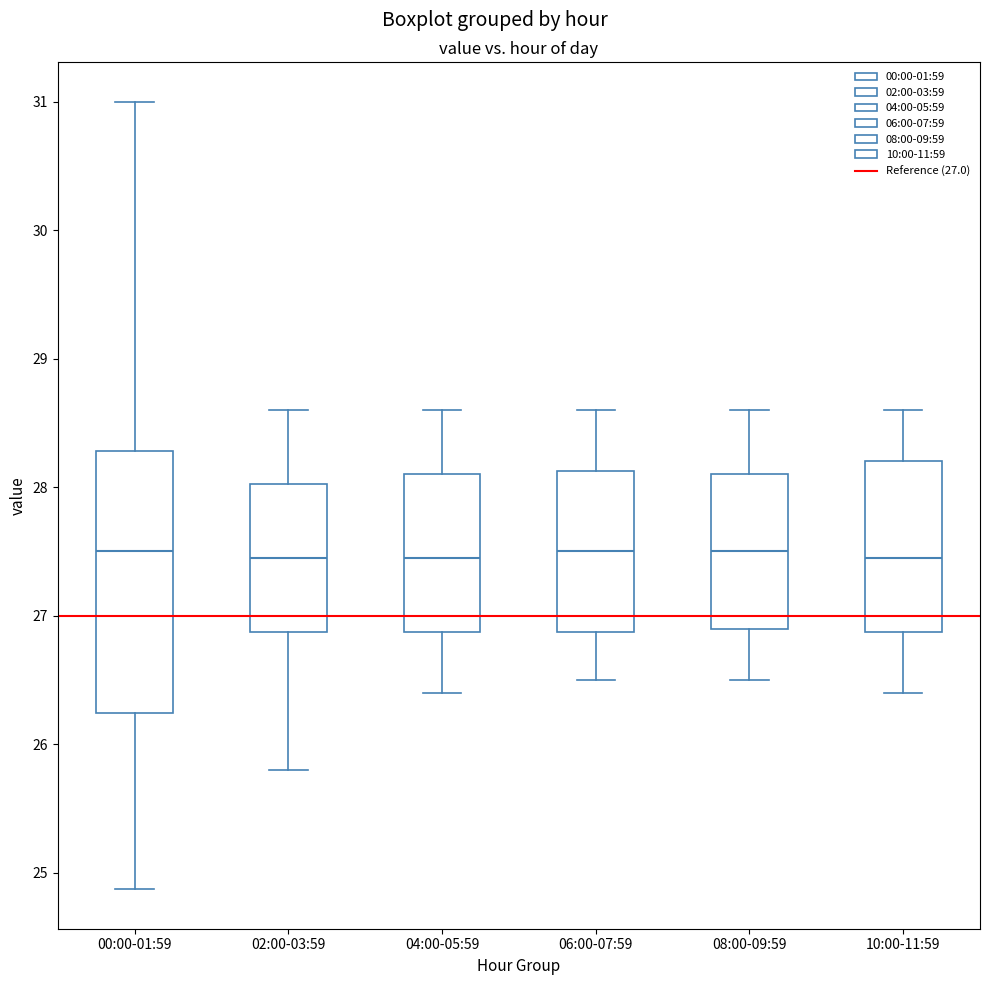

Reading left to right, read every box against the y-axis: the position of its median line, the range the box covers, and the ends of its whiskers. The values are not printed on the chart, so give them approximately, as read against the axis.

00:00-01:59: median 27.5, box 26.2 to 28.3, whiskers 24.9 to 31.0
02:00-03:59: median 27.5, box 26.9 to 28.0, whiskers 25.8 to 28.6
04:00-05:59: median 27.5, box 26.9 to 28.1, whiskers 26.4 to 28.6
06:00-07:59: median 27.5, box 26.9 to 28.1, whiskers 26.5 to 28.6
08:00-09:59: median 27.5, box 26.9 to 28.1, whiskers 26.5 to 28.6
10:00-11:59: median 27.5, box 26.9 to 28.2, whiskers 26.4 to 28.6